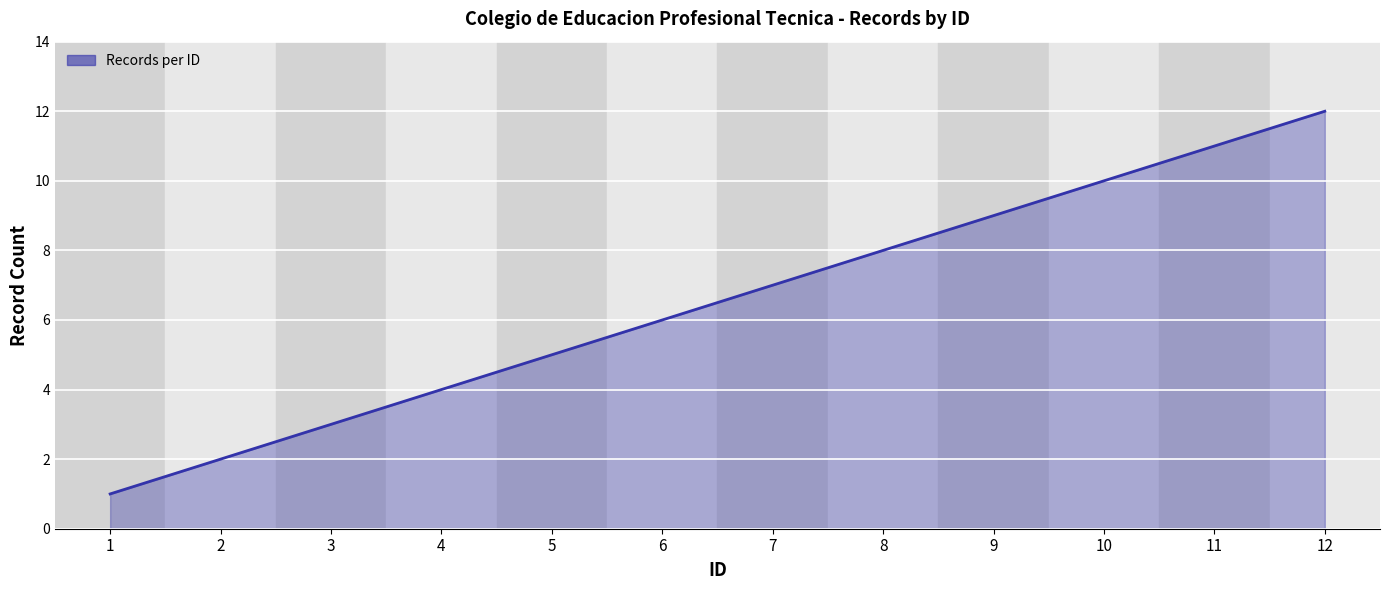

Is it true that the value at 6 is 10?

False